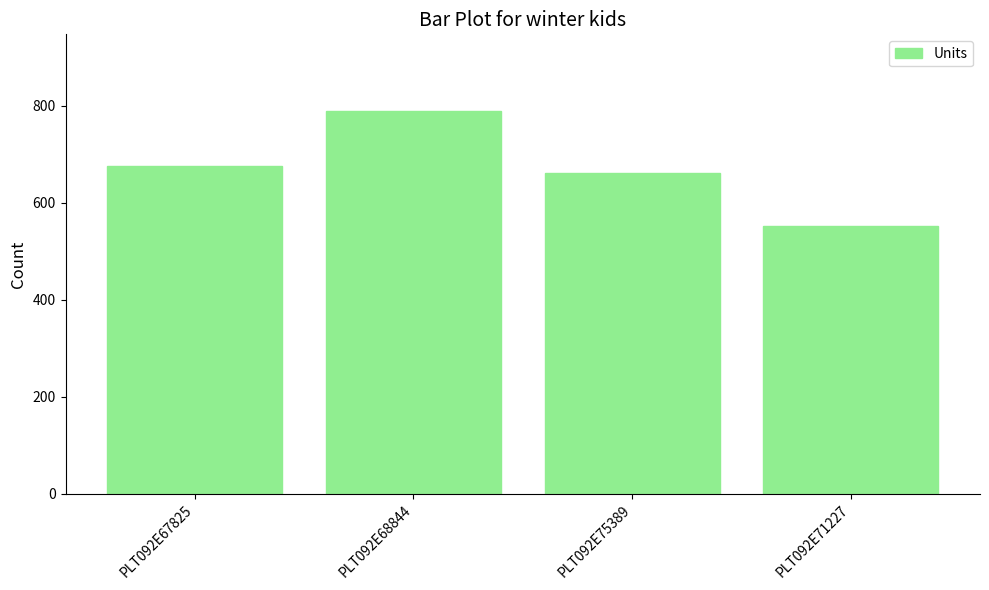

True or false: the data shows 789 at PLT092E68844.

True